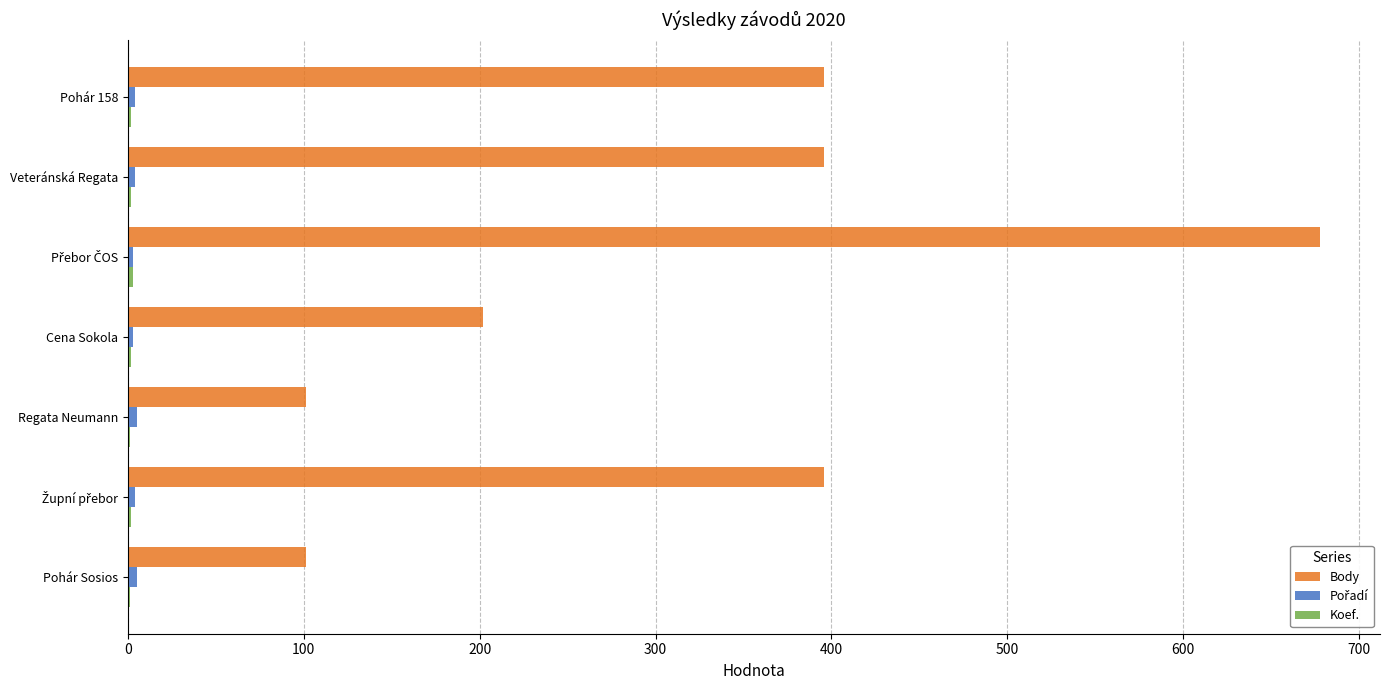

What is the maximum value shown in the chart?

678